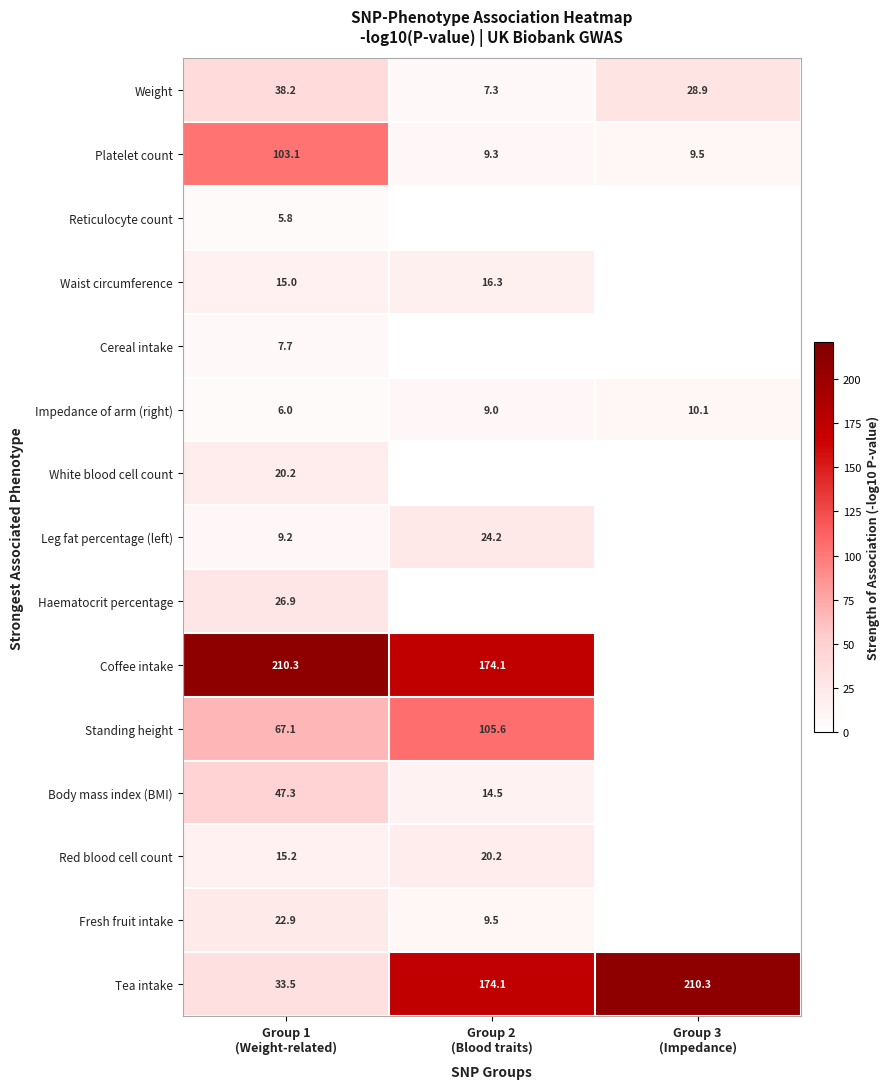

What is the sum of all Tea intake values?

417.9